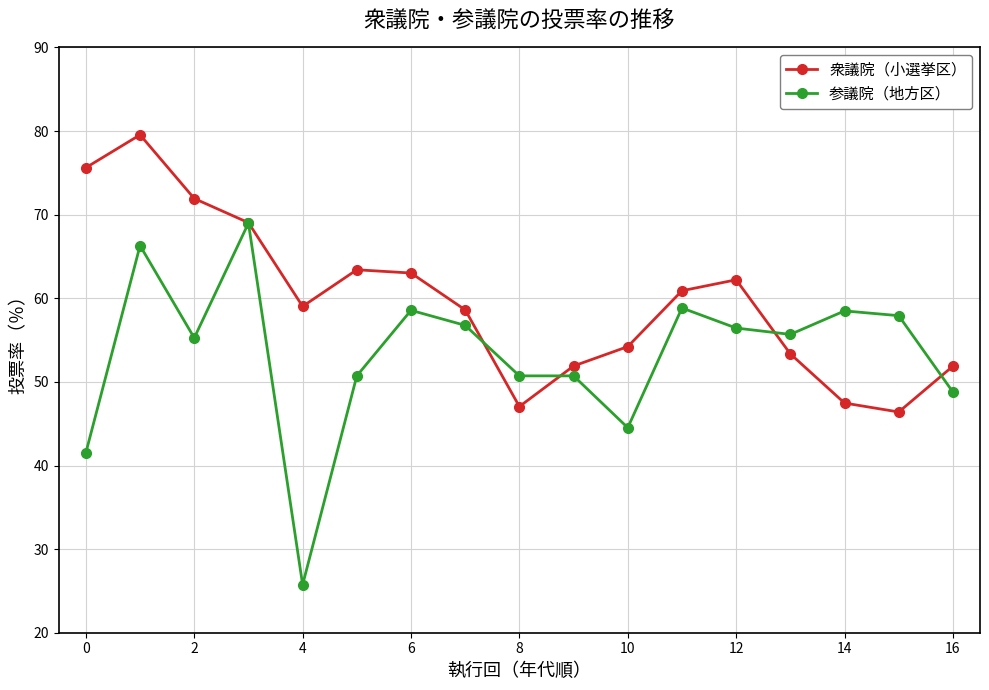

Rank the series by their maximum value, from lowest to highest.

参議院（地方区）, 衆議院（小選挙区）